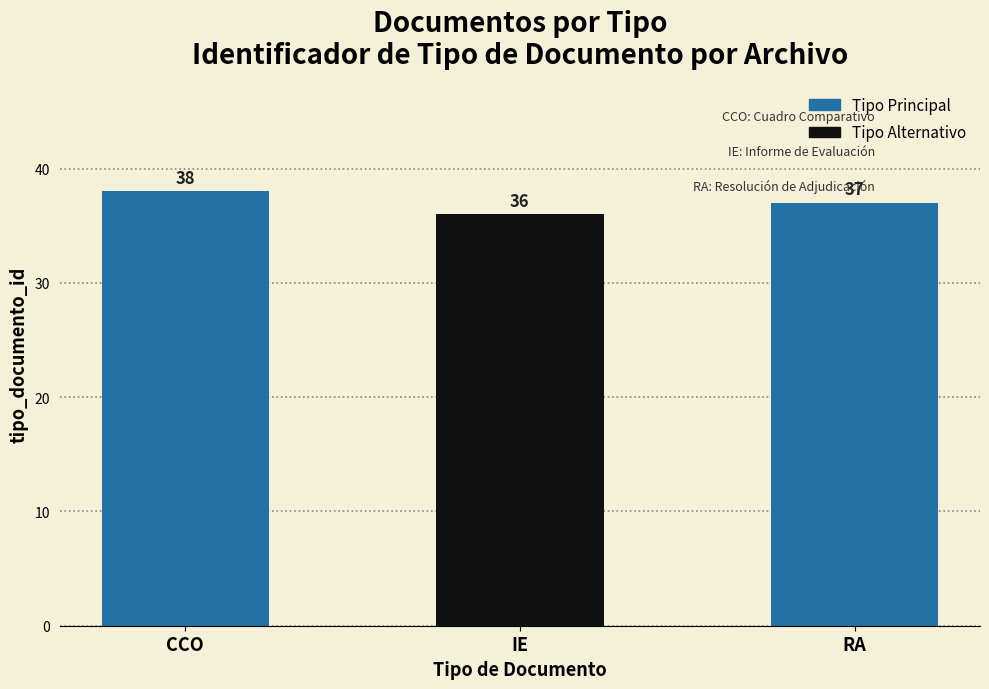

What is the sum of all values?

111